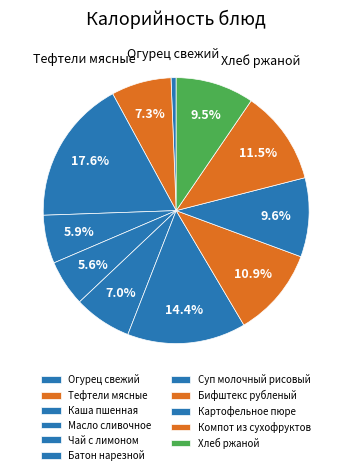

Is there a majority slice in this chart?

No